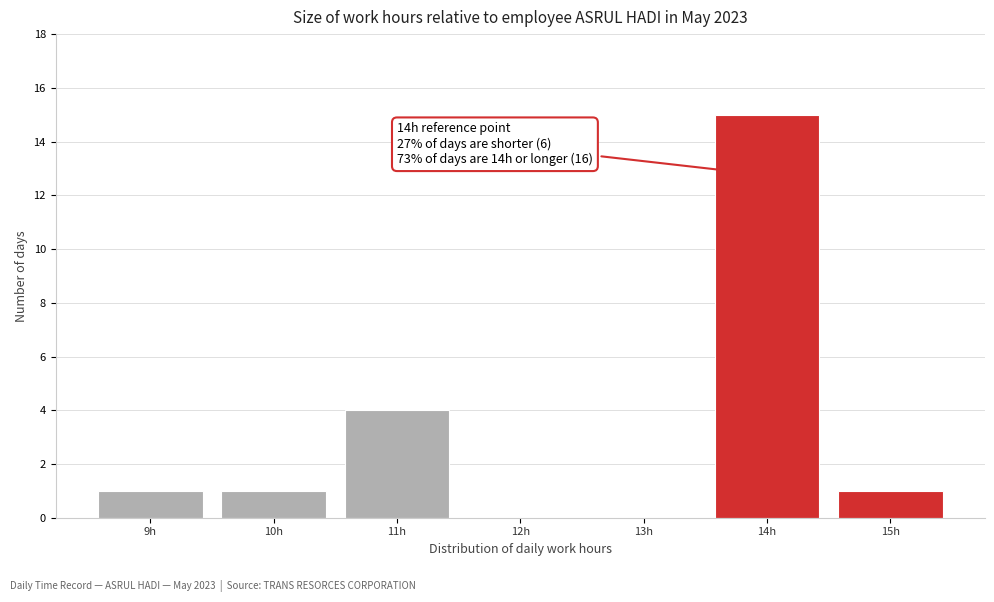

Over which range of the x-axis is the bar tallest?

13.5 to 14.5